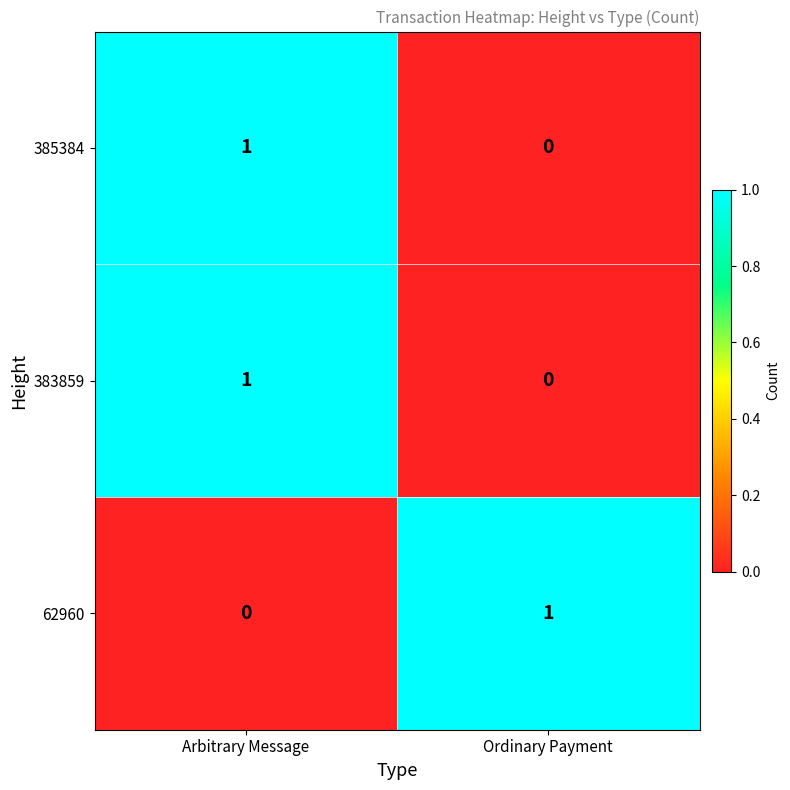

List the labels in order of 383859 value, largest first.

Arbitrary Message, Ordinary Payment